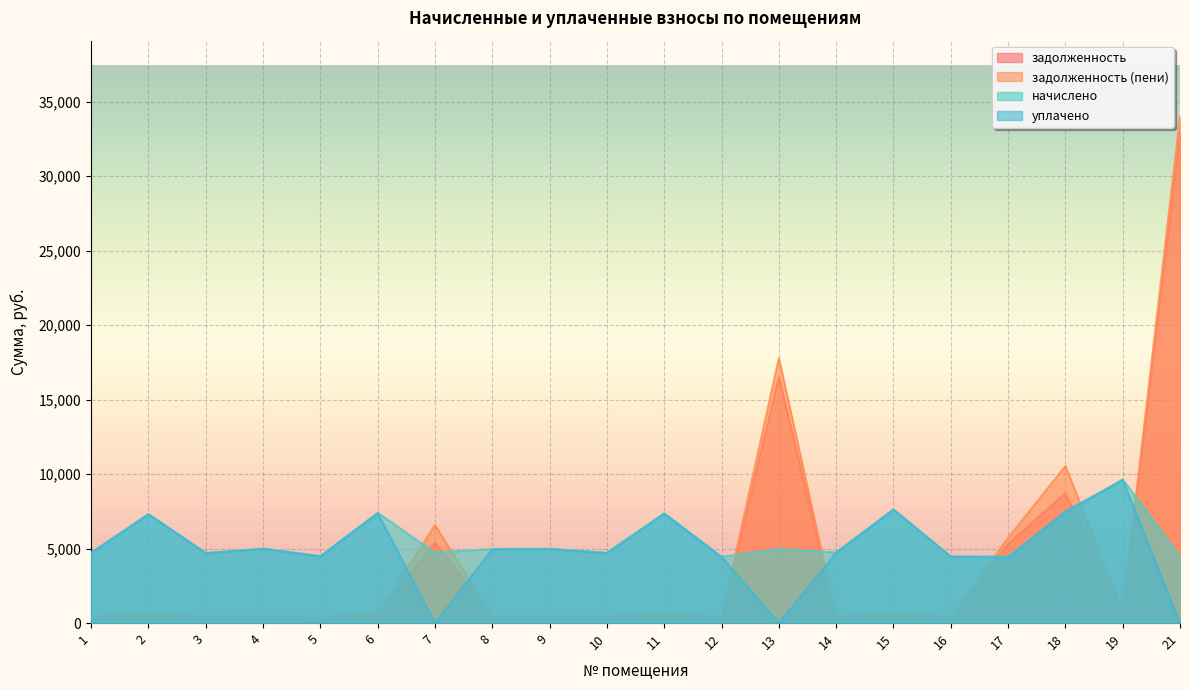

What is the value of the задолженность point at the 5th from the left?

356.6